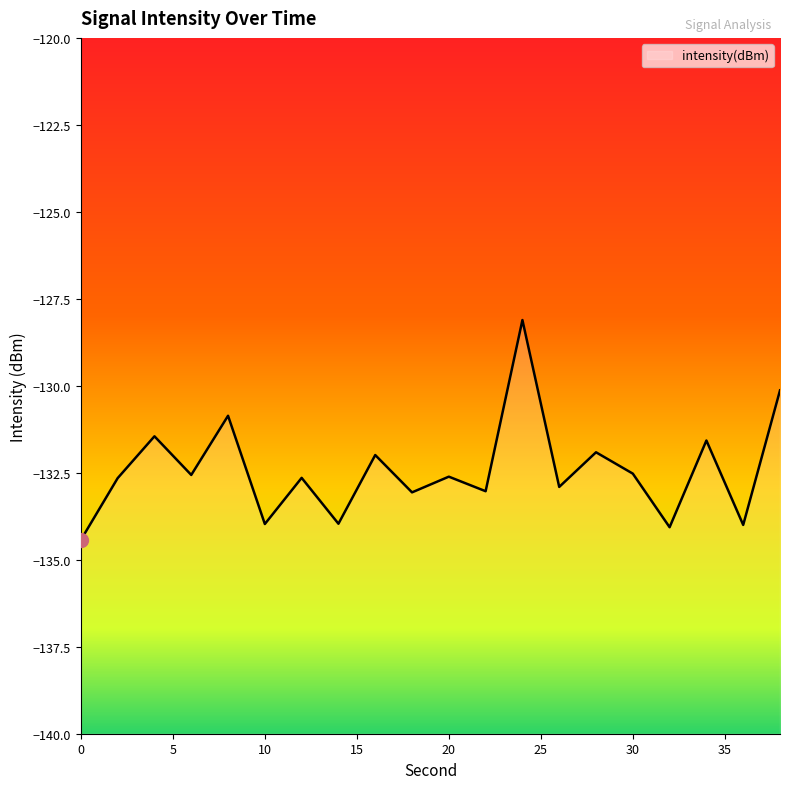

Rank the categories by value from highest to lowest.

24, 38, 8, 4, 34, 28, 16, 30, 6, 20, 12, 2, 26, 22, 18, 14, 10, 36, 32, 0